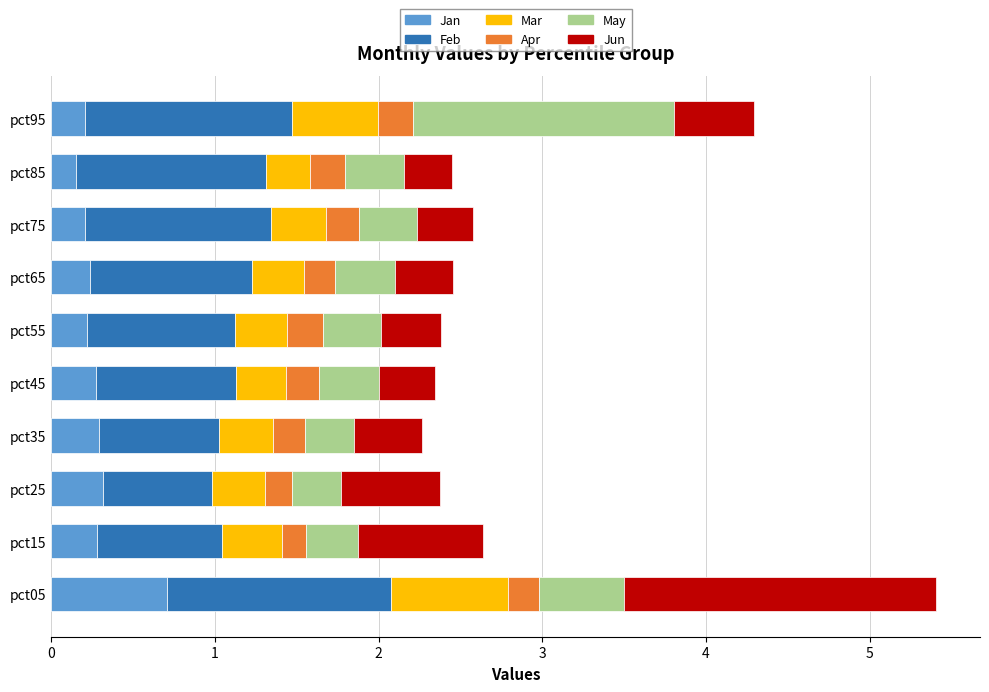

What is the total value across all series at pct75?

2.6